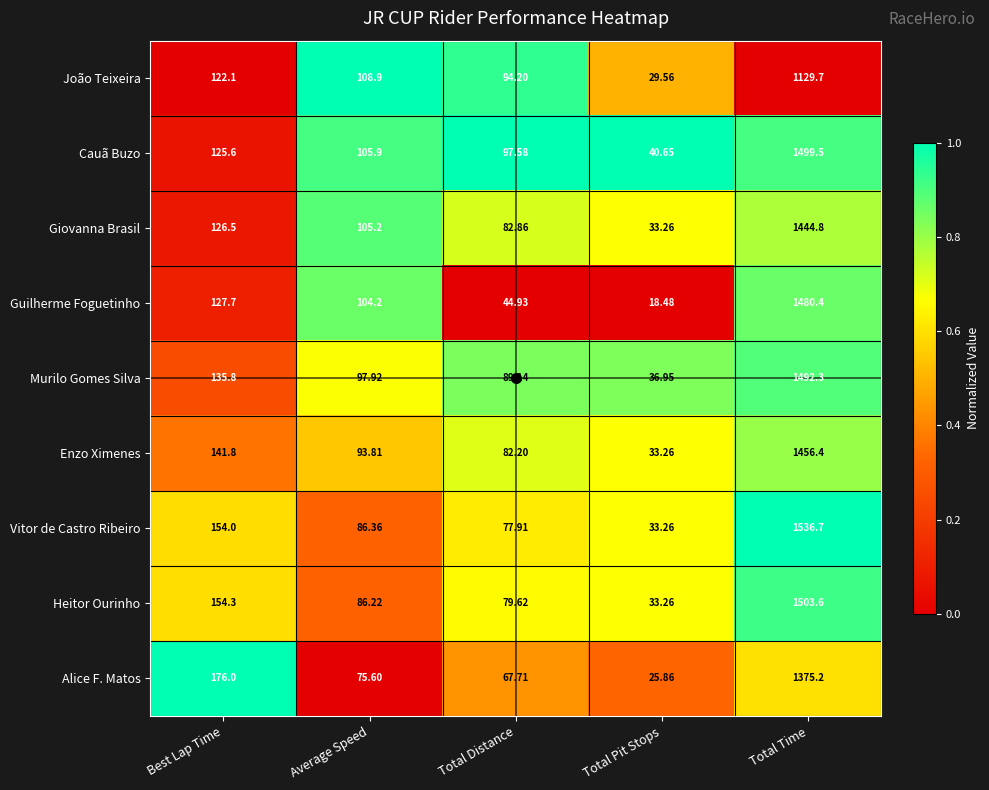

Between Best Lap Time and Total Time, which series saw the biggest shift?

Vitor de Castro Ribeiro